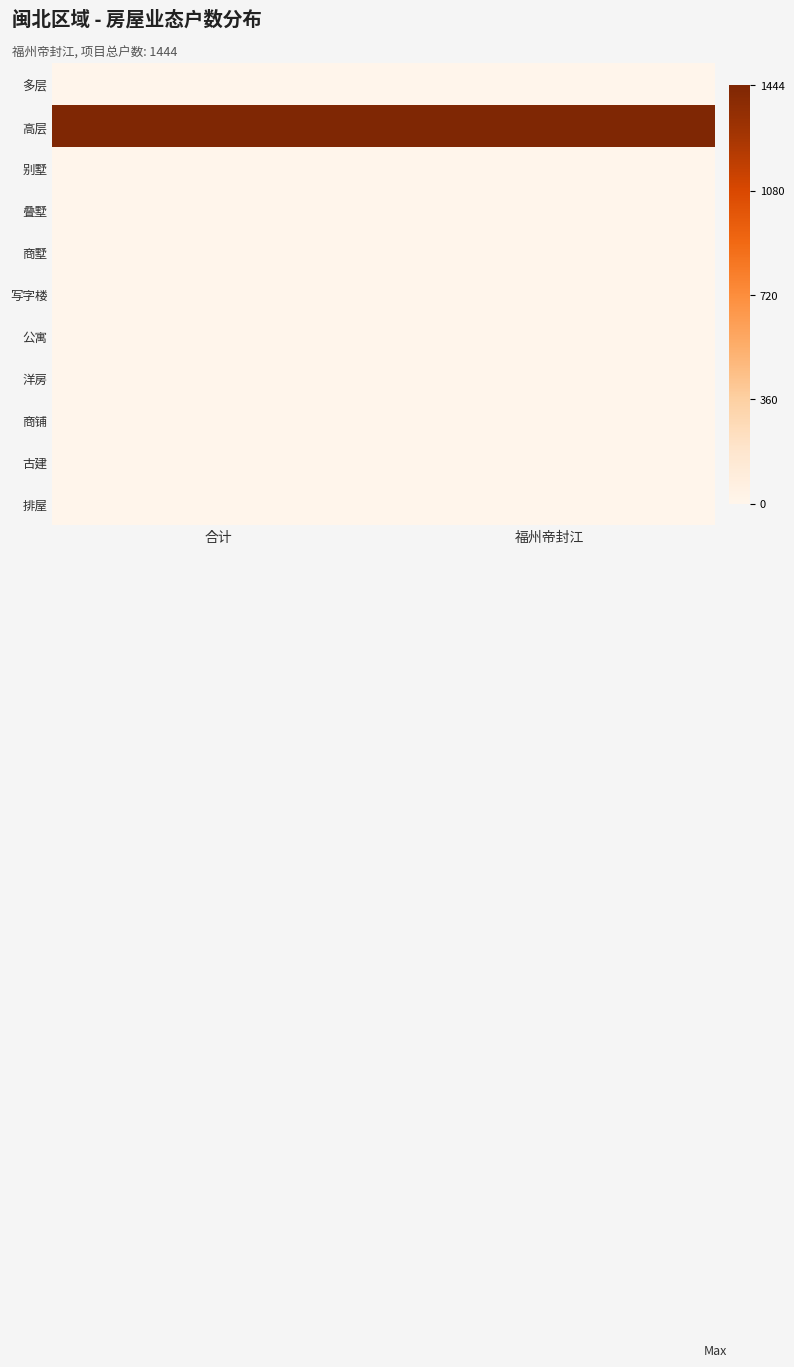

Which label corresponds to the largest value in the chart?

合计